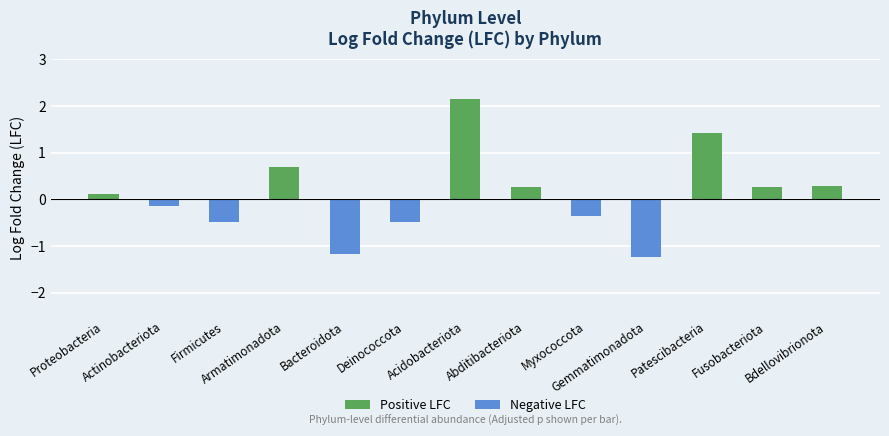

What is the difference between the values at Gemmatimonadota and Myxococcota?

0.9